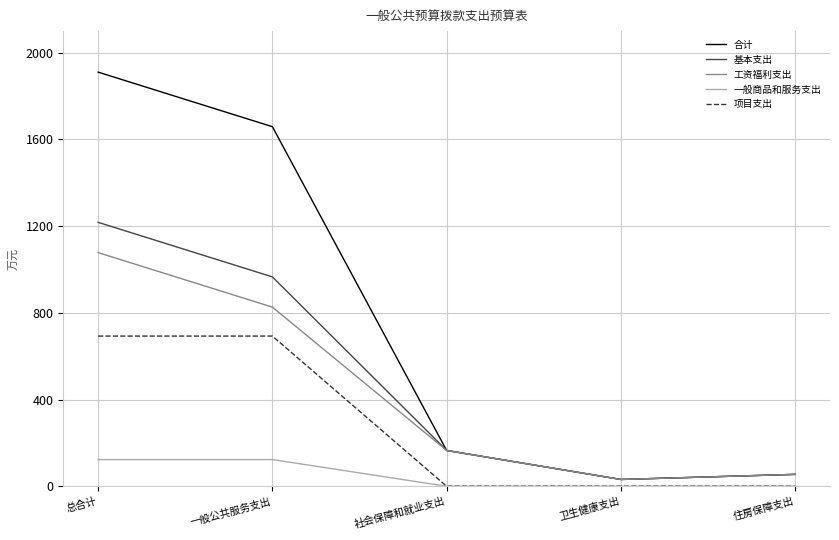

In 基本支出, how many points are lower than both neighbors (excluding endpoints)?

1